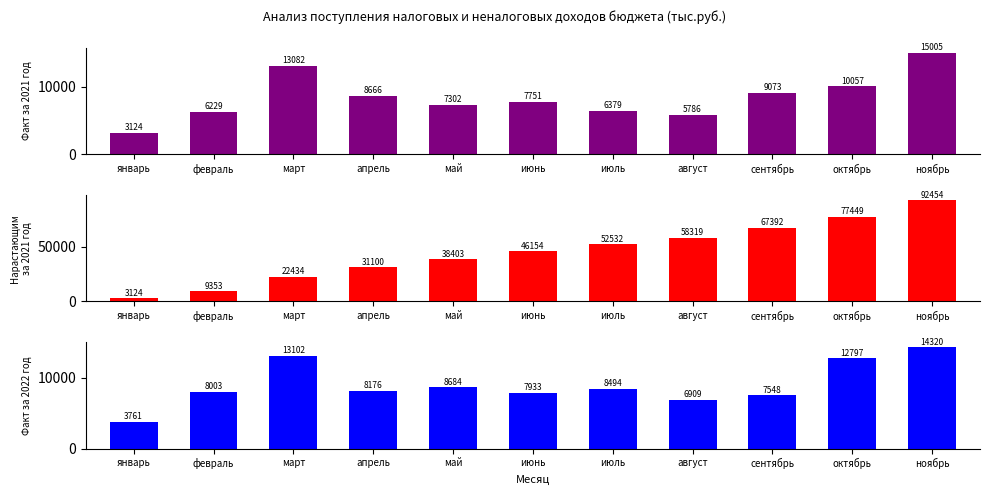

Rank the categories by Факт за 2021 год value from lowest to highest.

январь, август, февраль, июль, май, июнь, апрель, сентябрь, октябрь, март, ноябрь